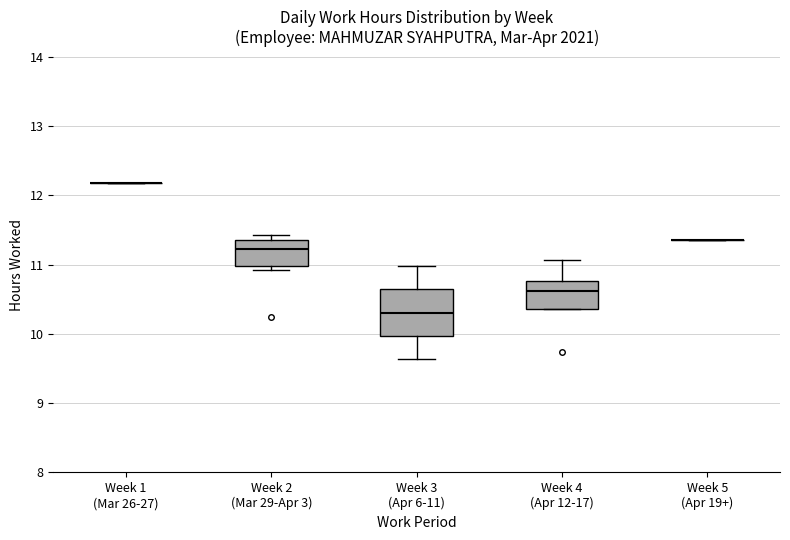

Reading left to right, read every box against the y-axis: the position of its median line, the range the box covers, and the ends of its whiskers. The values are not printed on the chart, so give them approximately, as read against the axis.

Week 1 (Mar 26-27): box collapsed to a line at 12.2, whiskers 12.2 to 12.2
Week 2 (Mar 29-Apr 3): median 11.2, box 11.0 to 11.4, whiskers 10.9 to 11.4 (just above the box's upper edge)
Week 3 (Apr 6-11): median 10.3, box 10.0 to 10.6, whiskers 9.6 to 11.0
Week 4 (Apr 12-17): median 10.6, box 10.4 to 10.8, whiskers 10.4 to 11.1
Week 5 (Apr 19+): box collapsed to a line at 11.4, whiskers 11.4 to 11.4